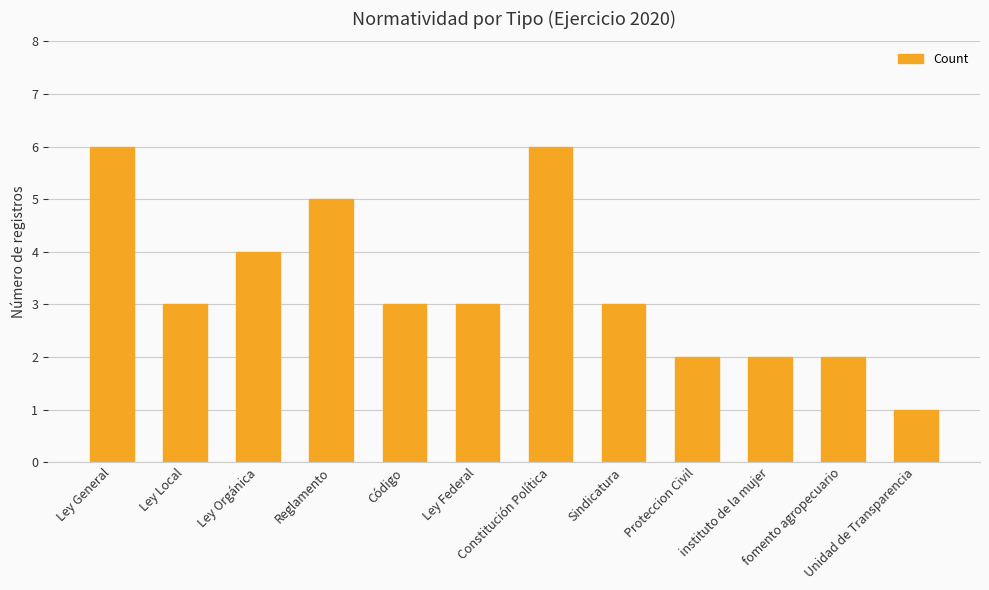

Does the chart contain any negative values?

No